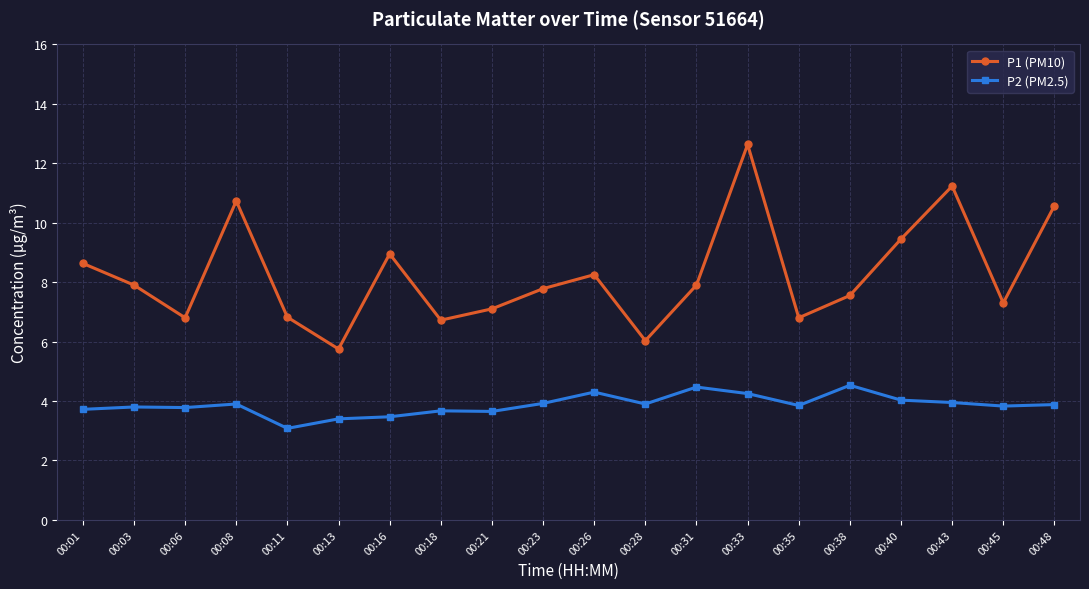

Does the chart display data point markers on the line(s)?

Yes